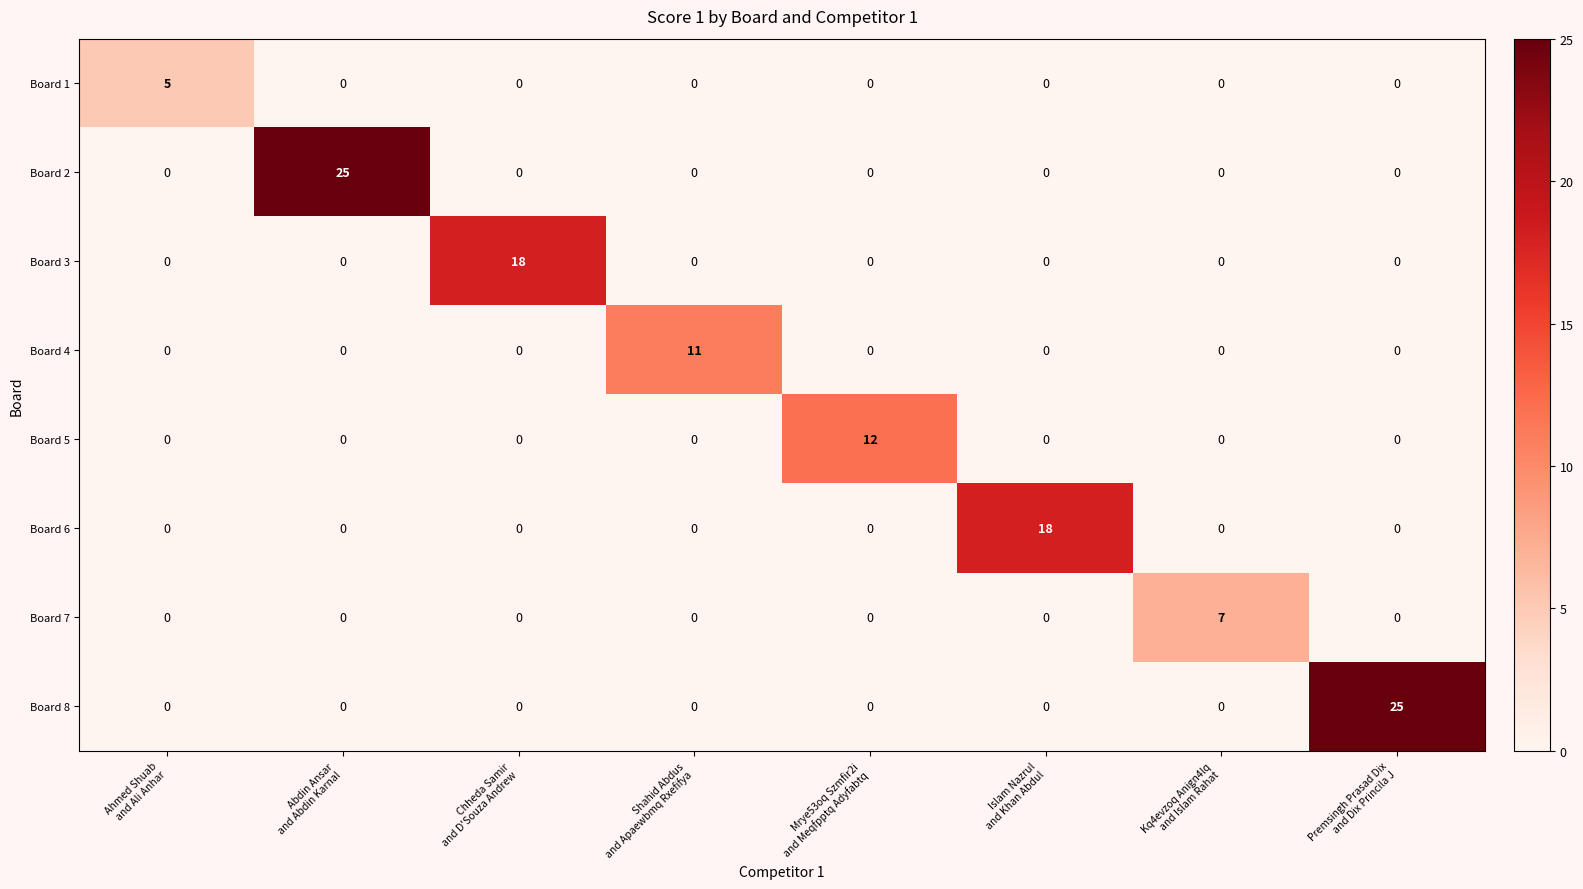

At how many categories does at least one series exceed 15?

4